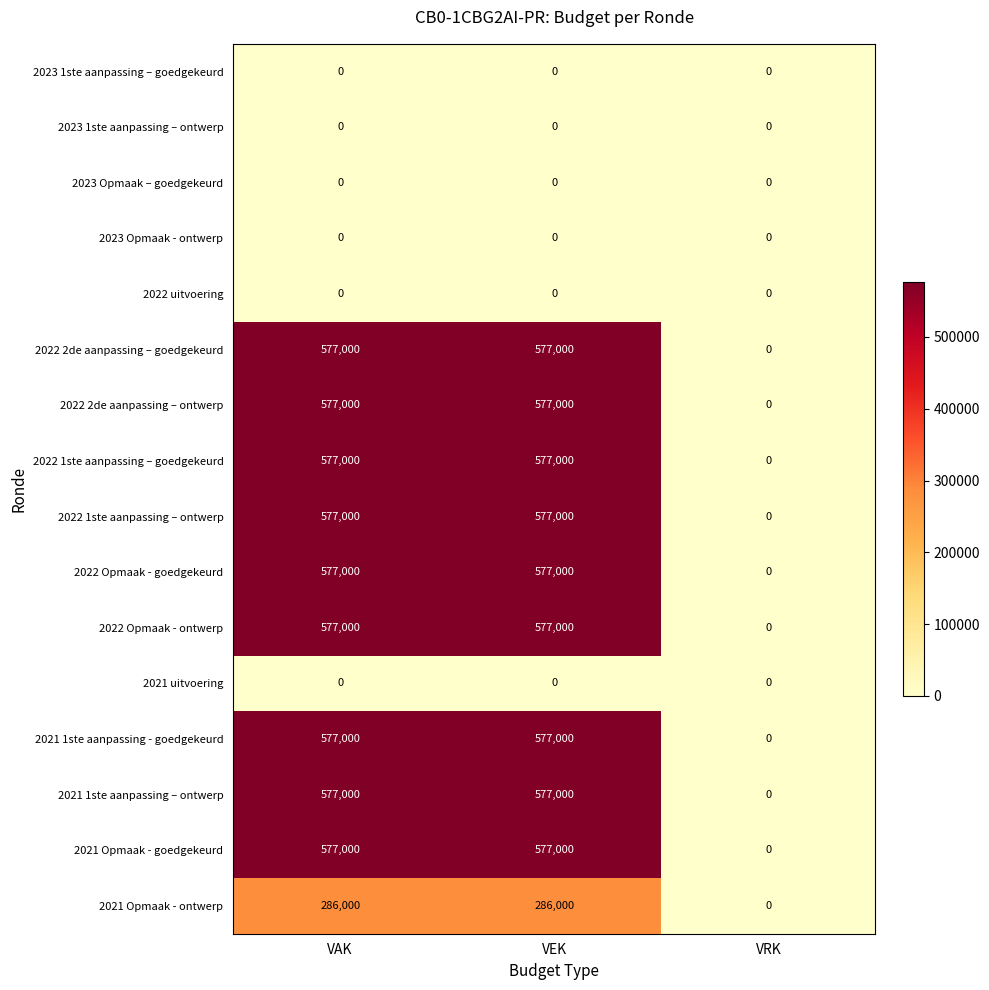

How many 2022 1ste aanpassing – goedgekeurd values are between 0 and 577000?

3